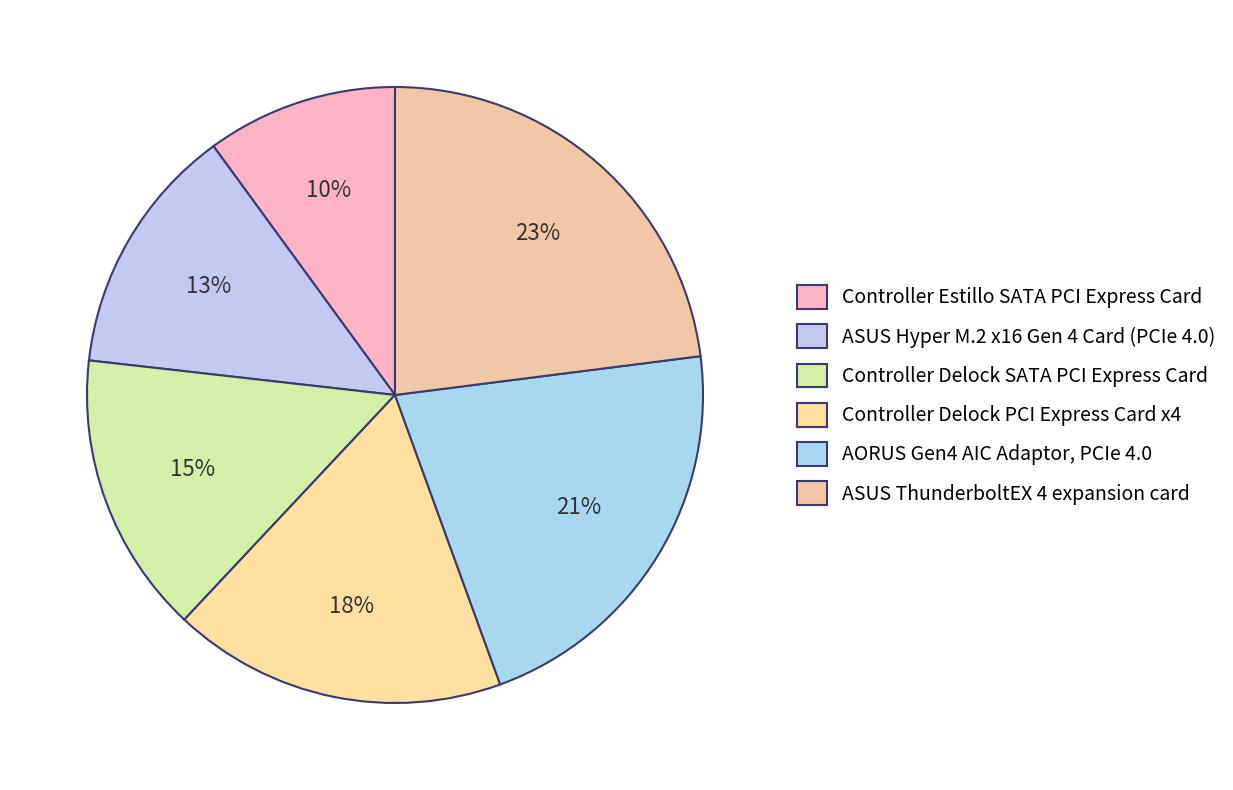

How many segments does this pie chart have?

6